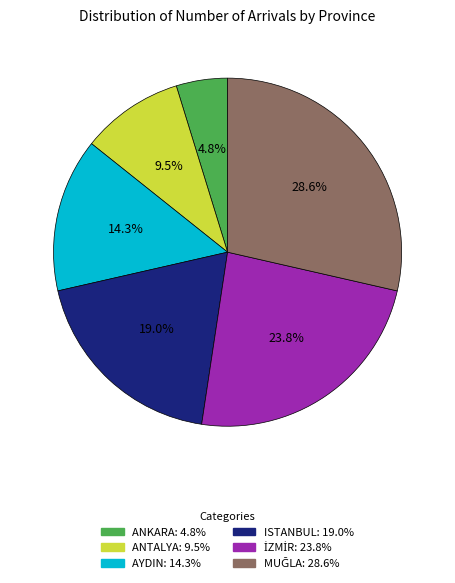

Between ISTANBUL and ANTALYA, which is larger?

ISTANBUL